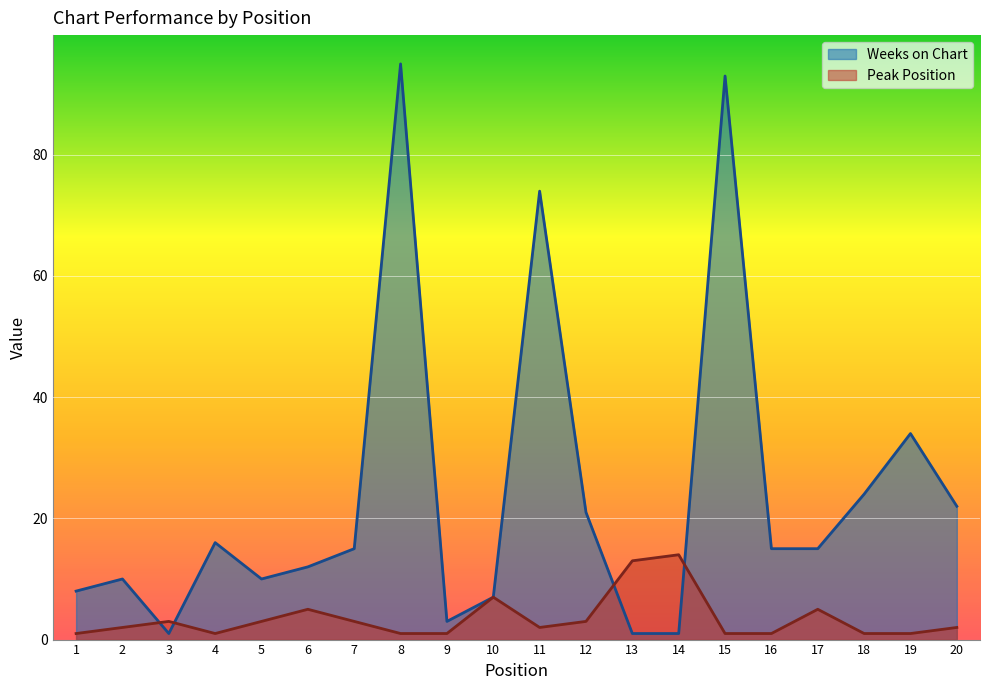

What is the value of the Weeks on Chart point at the 8th from the left?

95